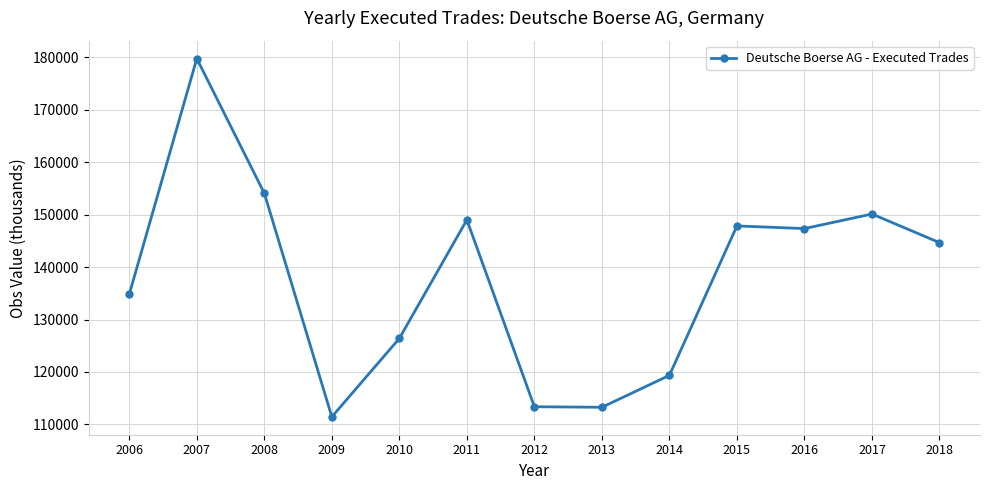

Where is the first local maximum?

2007